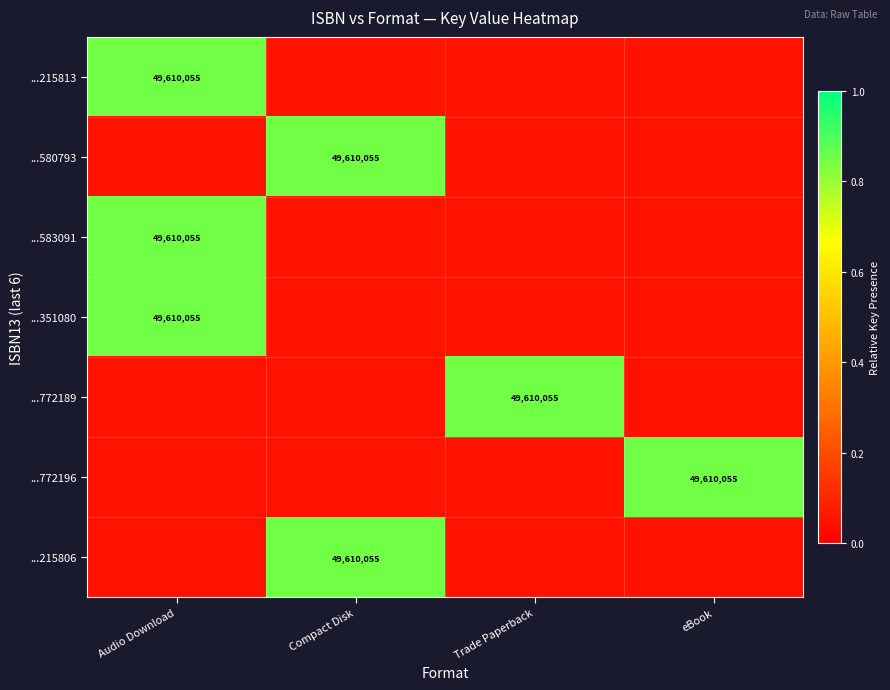

At which category does the chart reach its minimum across all series?

Compact Disk